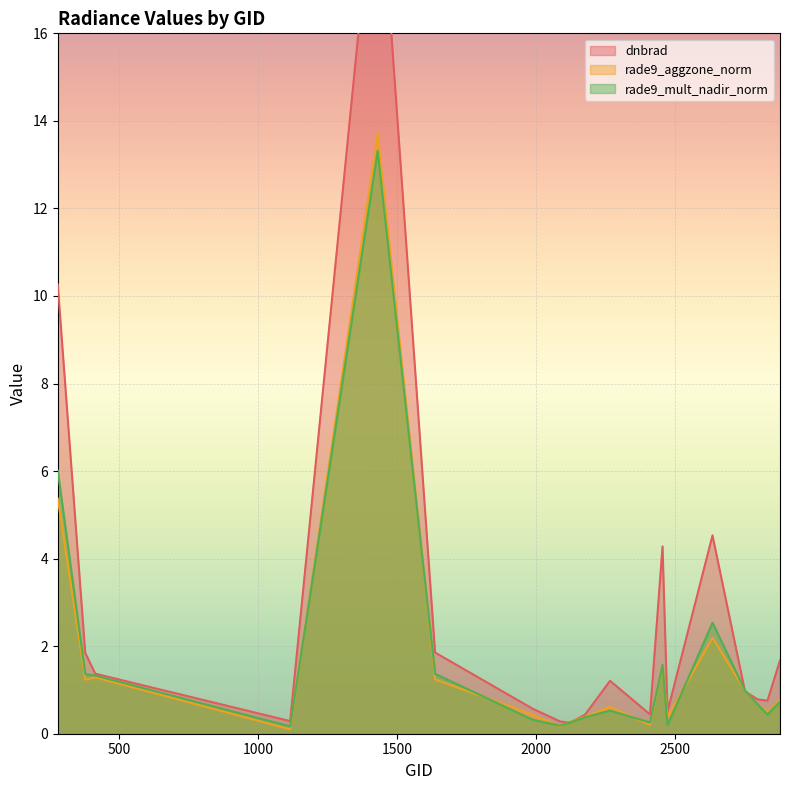

What is the average value of the dnbrad series?

2.8